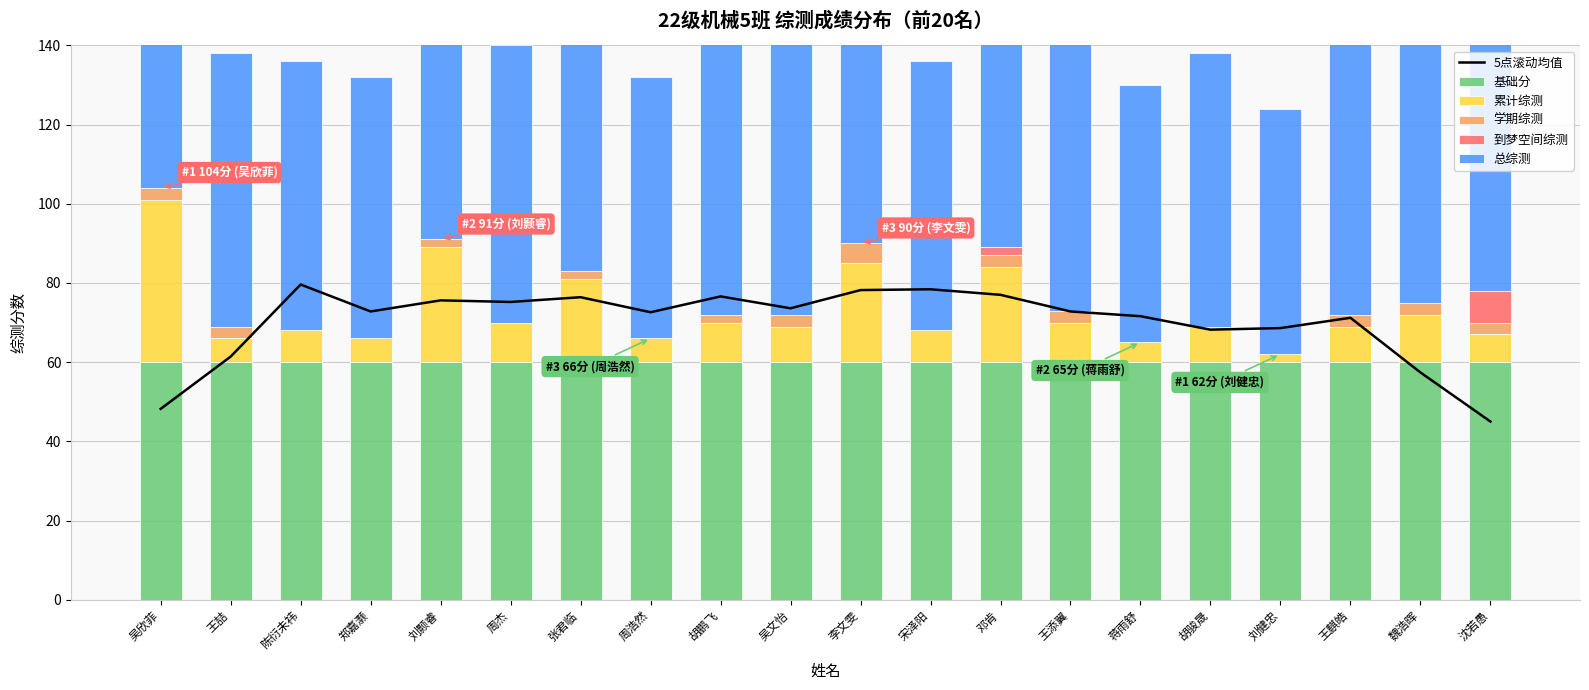

The 总综测 series shows 82.3 at 刘健忠. True or false?

False